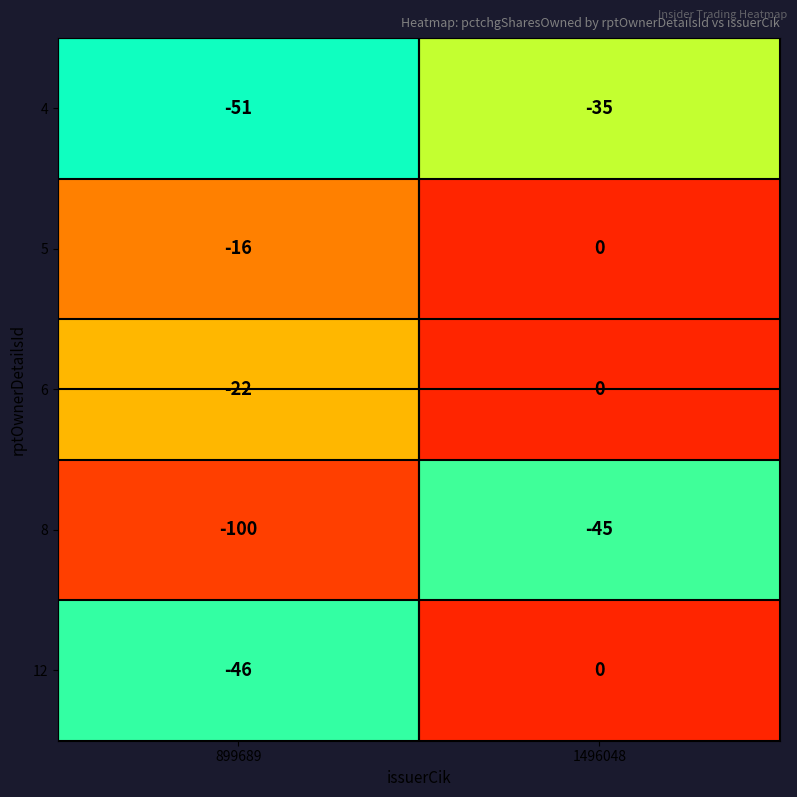

The 5 series shows 0 at 1496048. True or false?

True